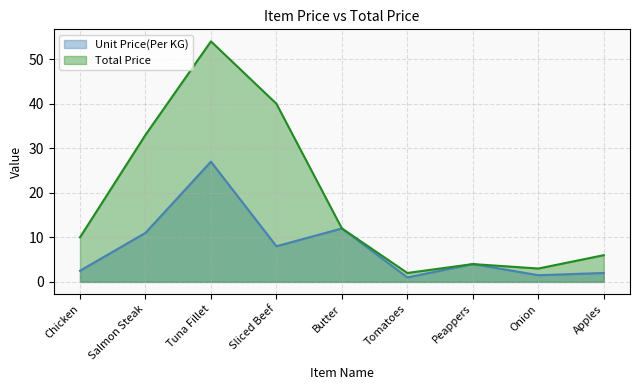

Which category has the highest value in the Total Price series?

Tuna Fillet